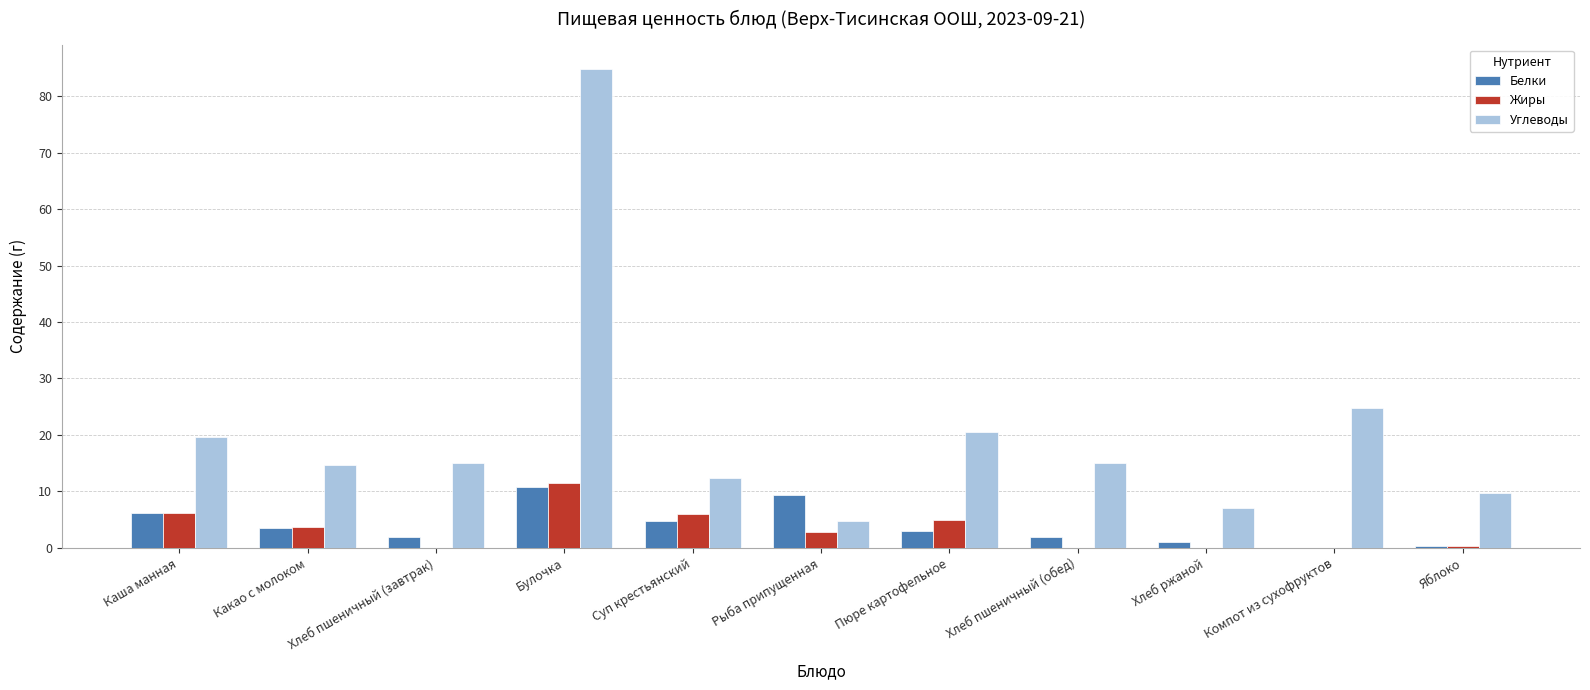

At which label does Жиры first exceed 2?

Каша манная